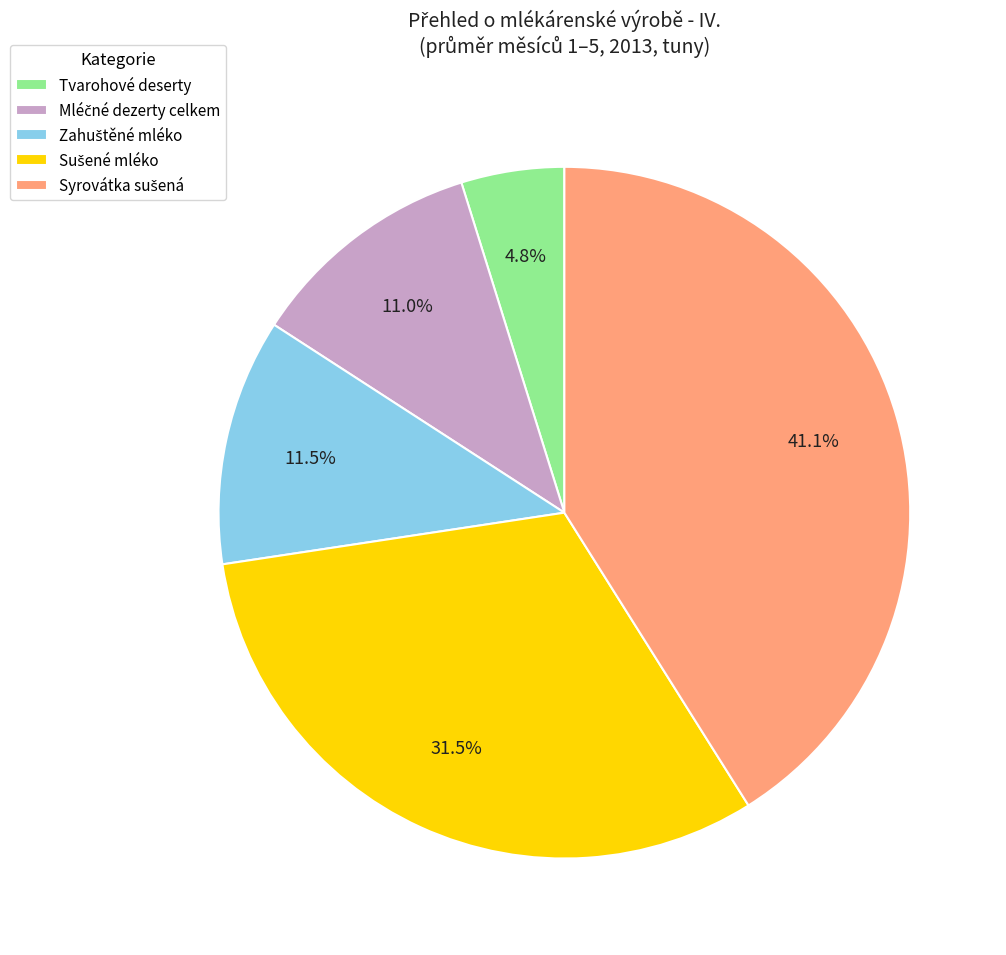

Is there any slice that represents more than half of the pie?

No